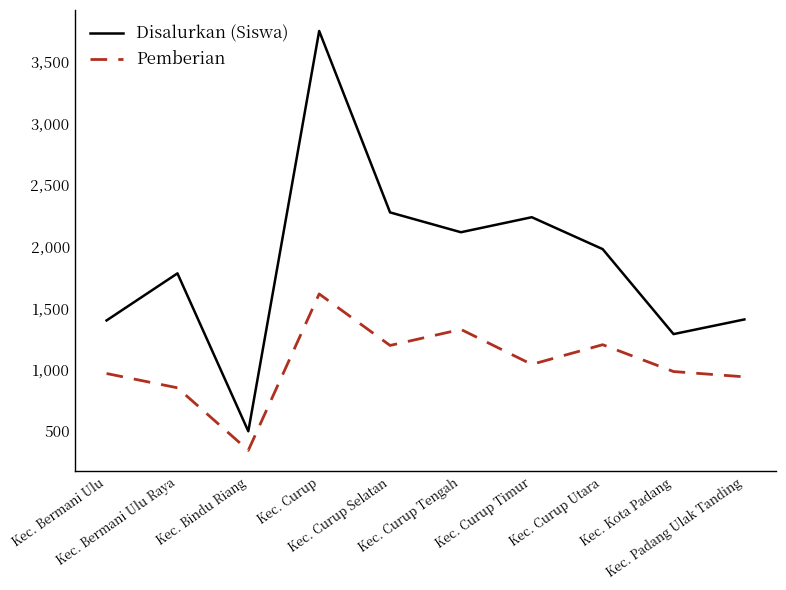

What is the maximum value for Disalurkan (Siswa)?

3750